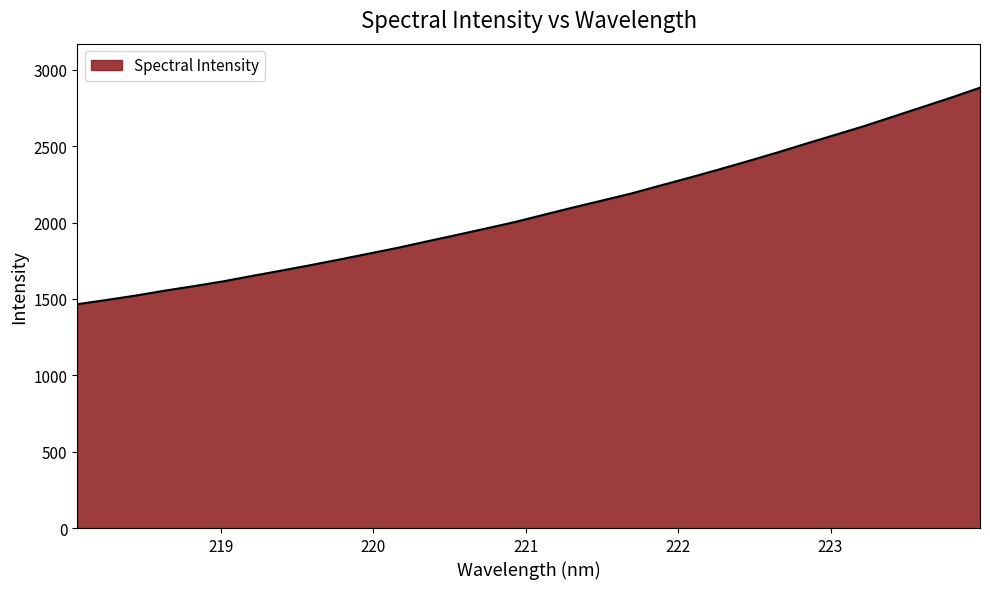

What is the difference between the maximum and minimum values?

1417.7